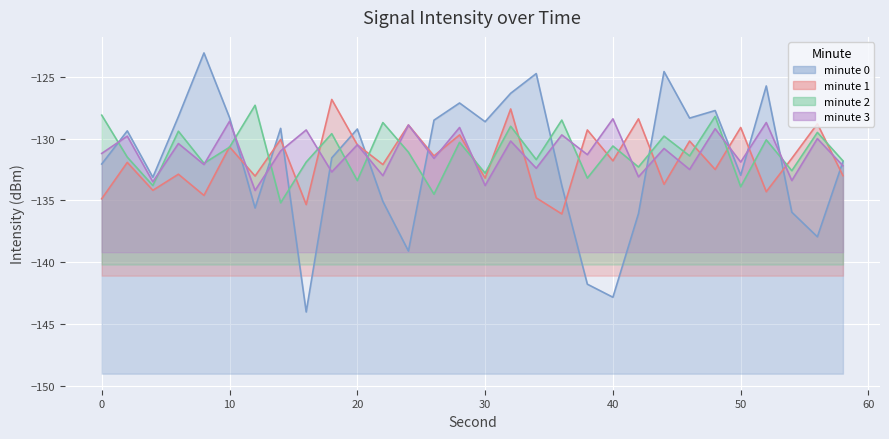

How many data points does each series have?

30